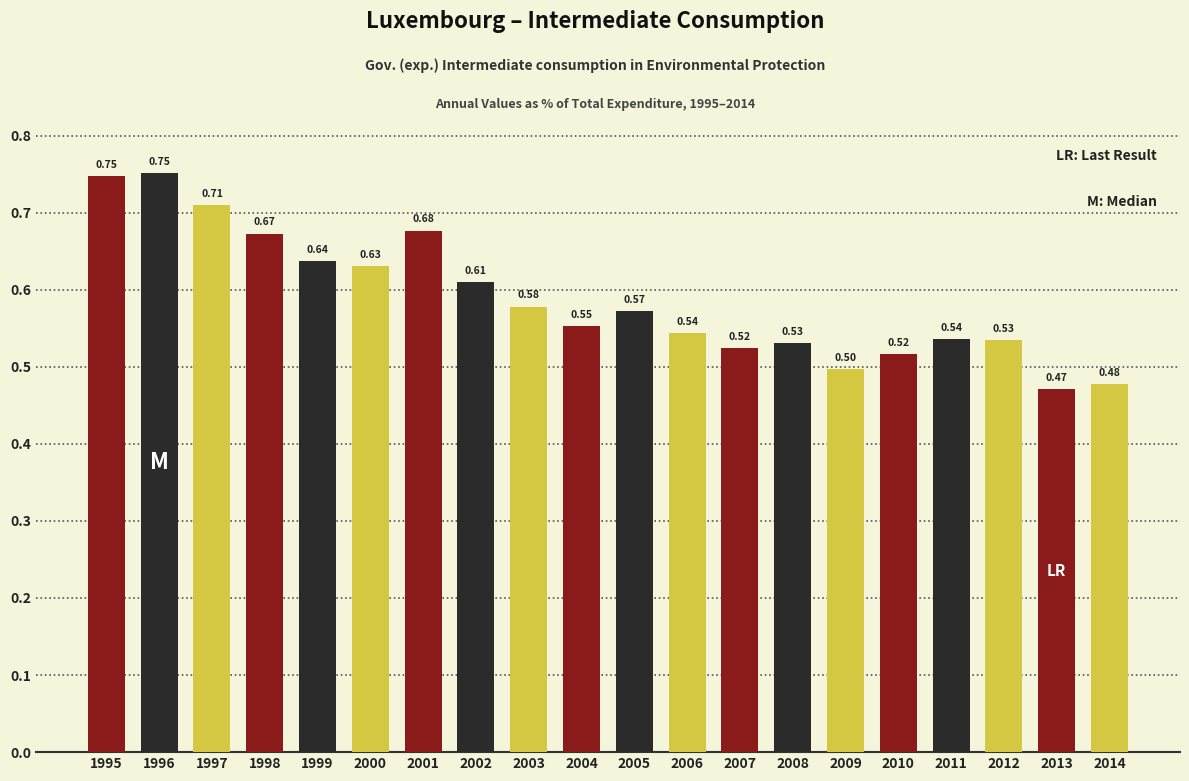

What is the difference between the second highest and minimum values?

0.3